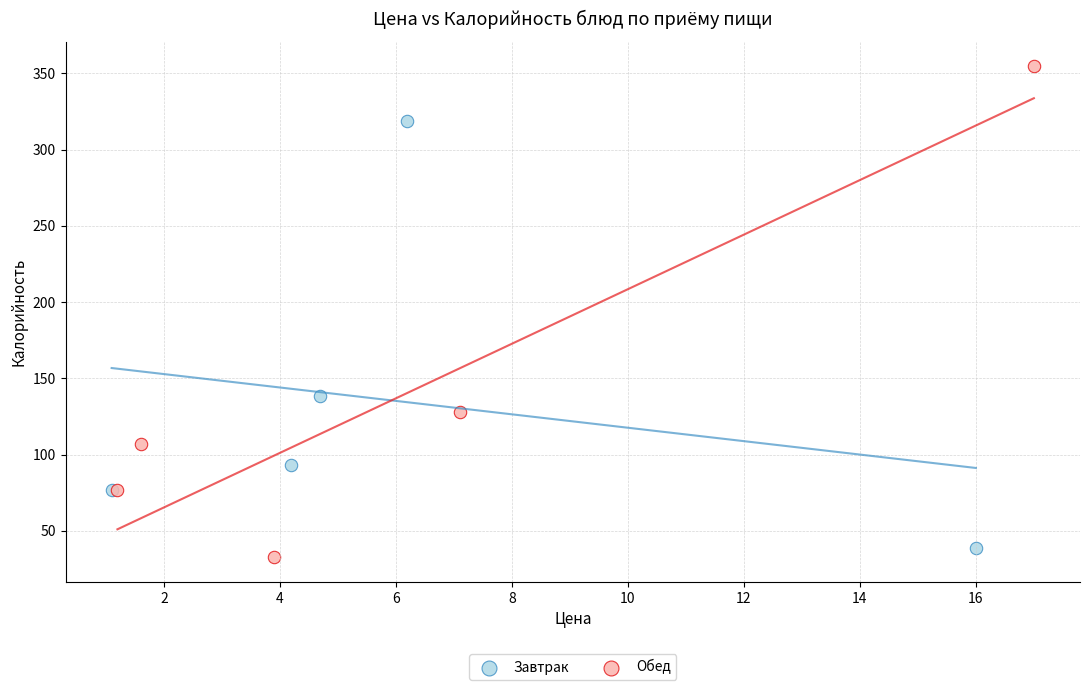

Which series has the largest Y range (max minus min)?

Обед